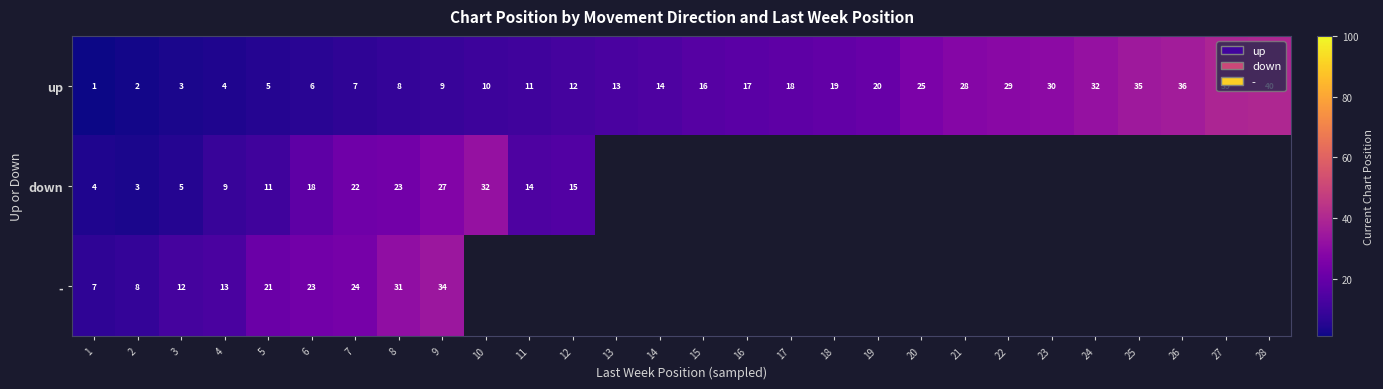

What is the maximum value shown in the chart?

40.0